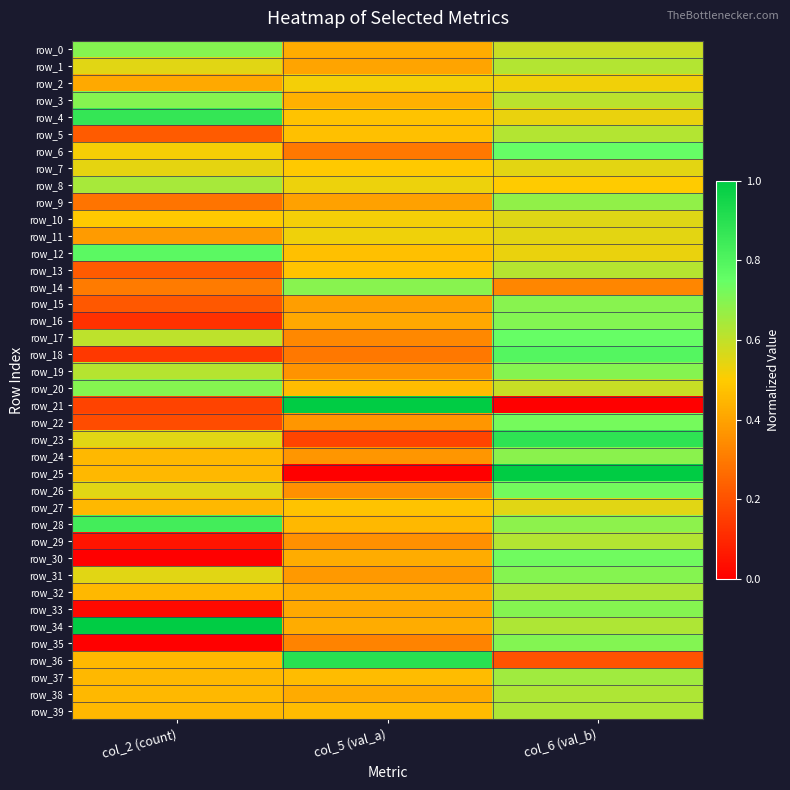

The value of row_38 at col_2 (count) is 0.5. True or false?

True